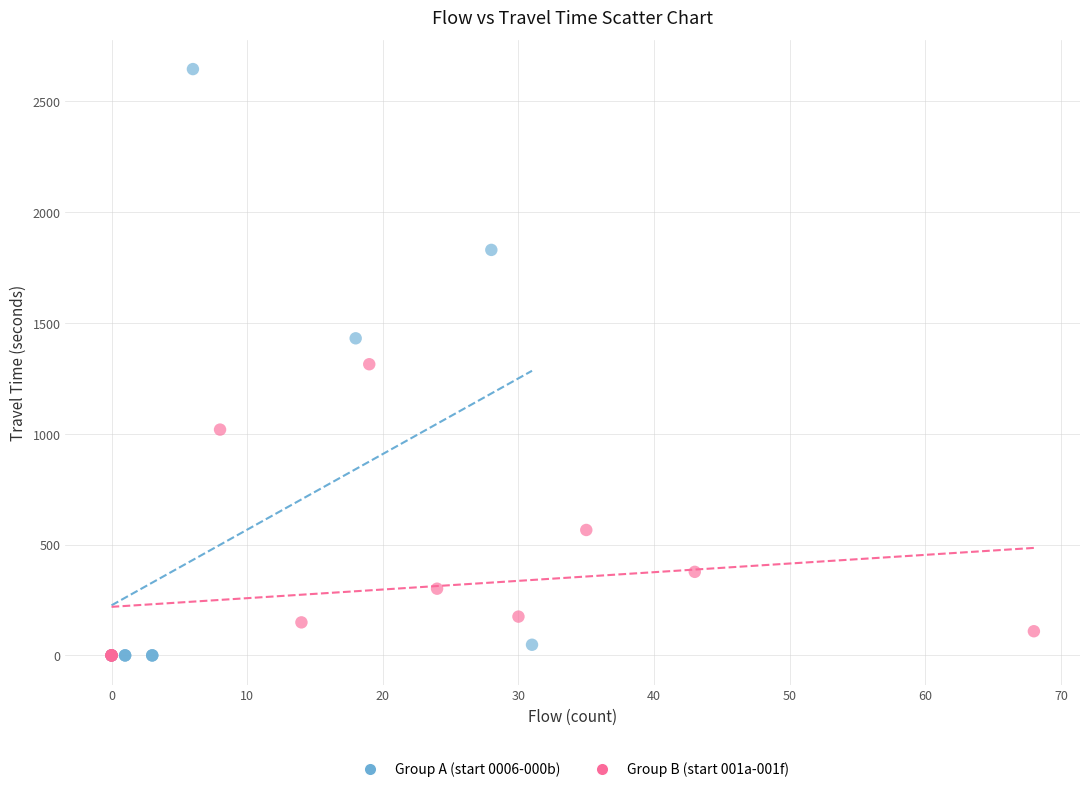

Which series reaches the maximum Y coordinate?

Group A (start 0006-000b)